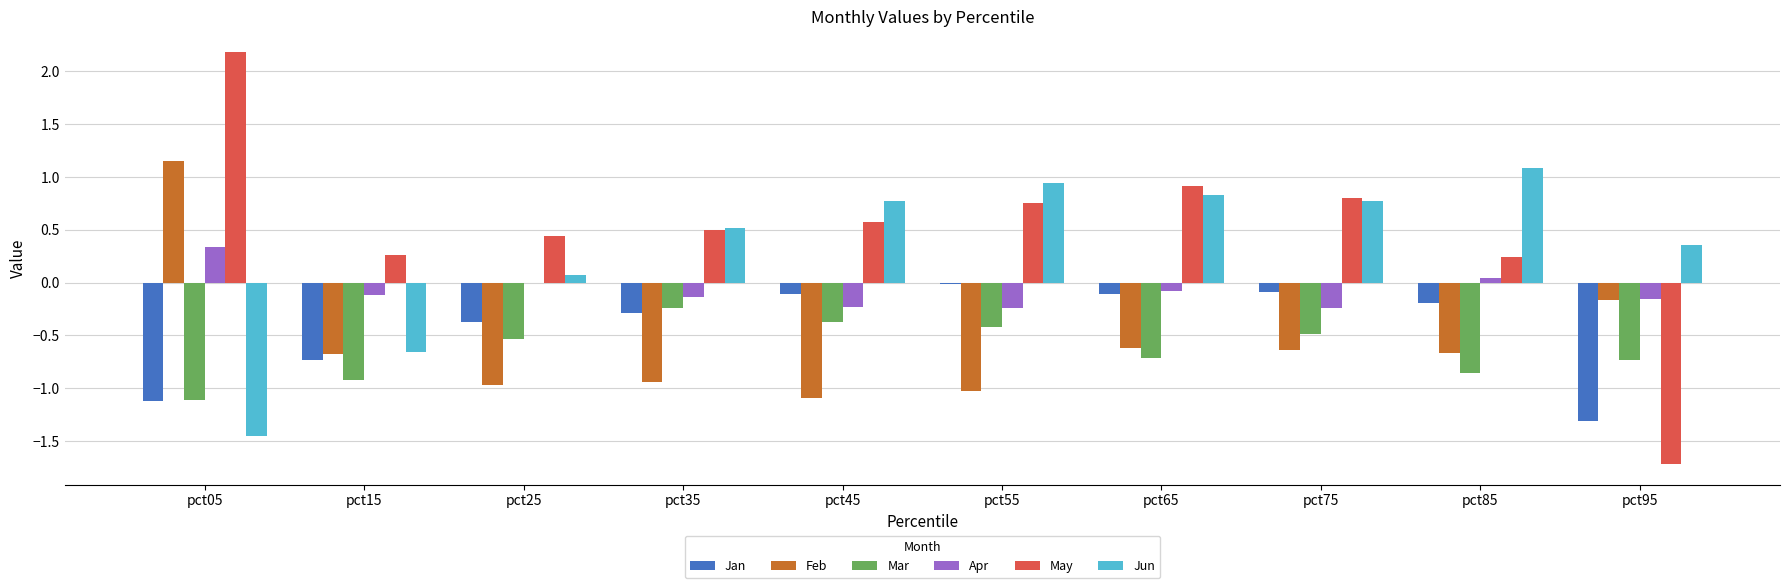

Between pct15 and pct95, which series saw the biggest shift?

May